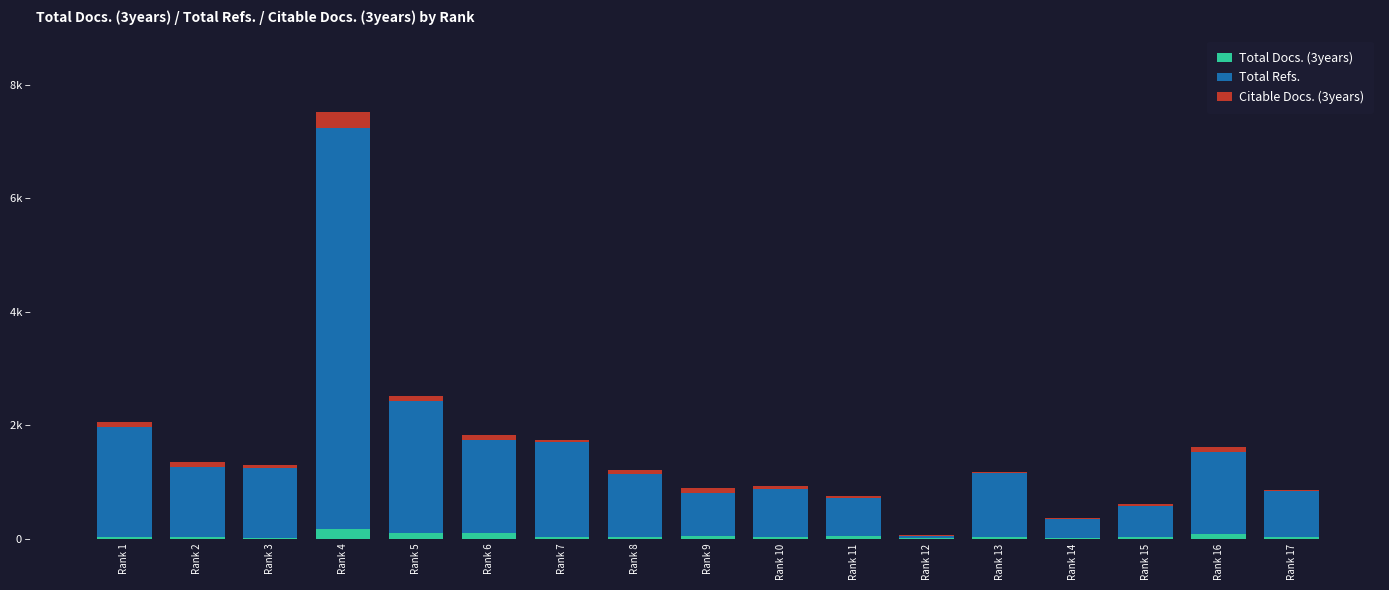

What are all the series names shown in the legend?

Total Docs. (3years), Total Refs., Citable Docs. (3years)